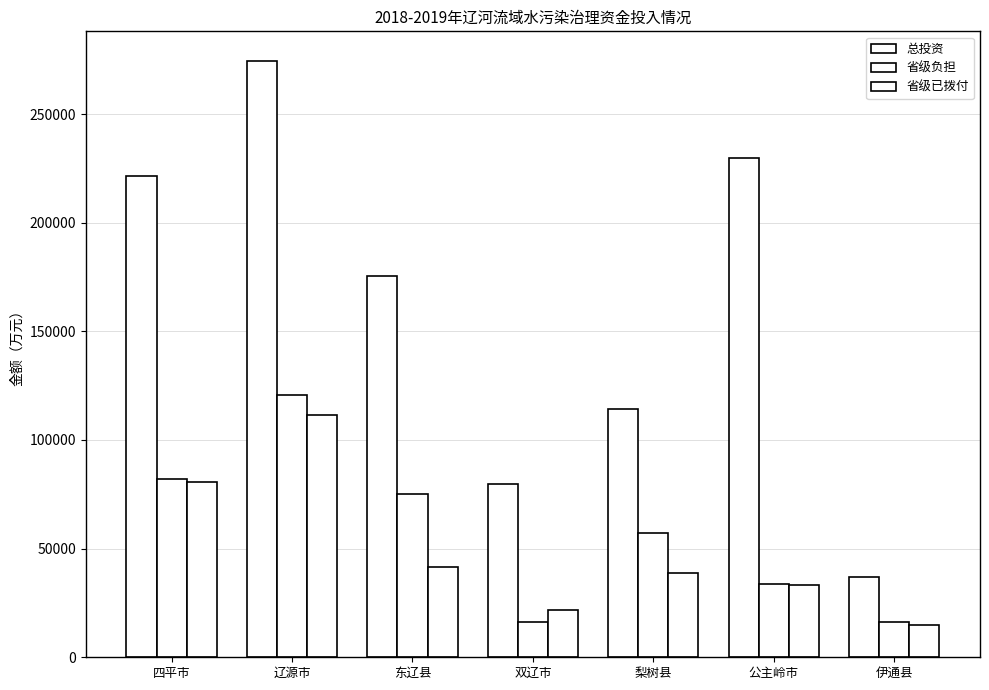

Which series has the largest range (max minus min)?

总投资